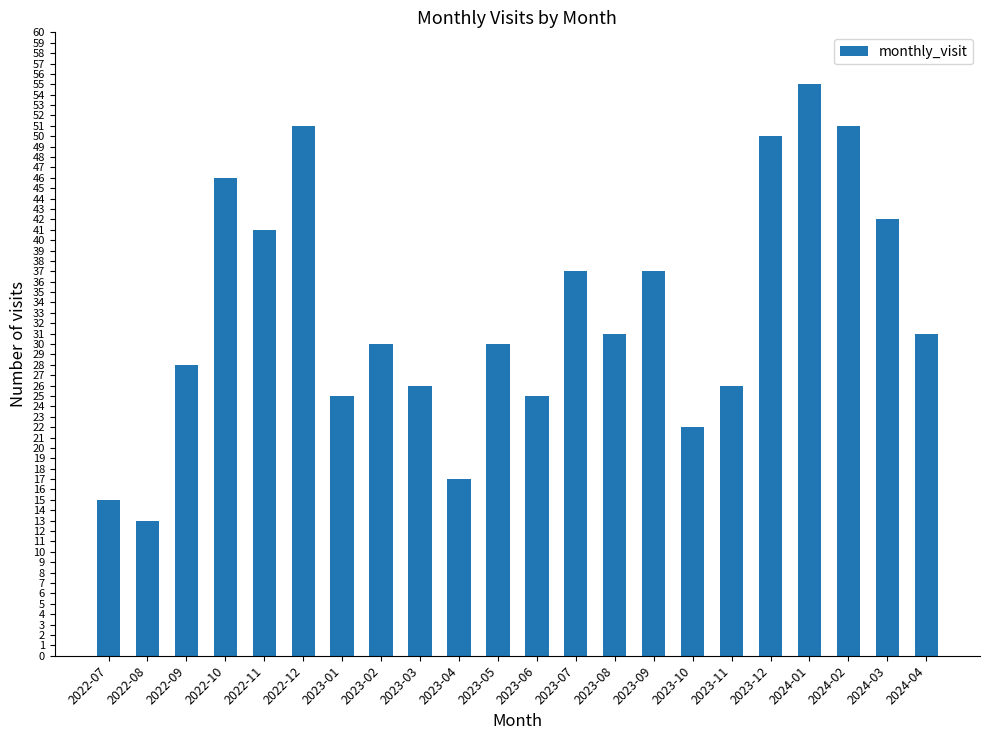

Approximately how many times larger is the value at 2022-08 compared to 2024-04?

0.4